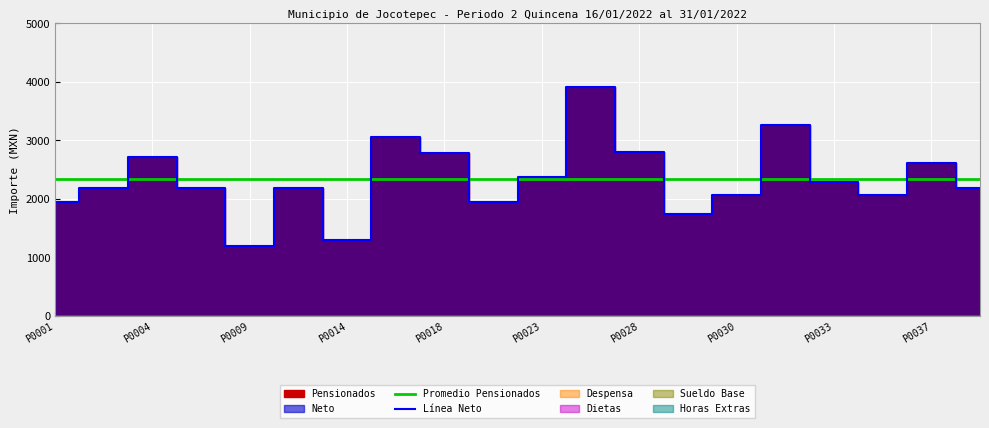

True or false: Despensa and Horas Extras cross at least once.

False